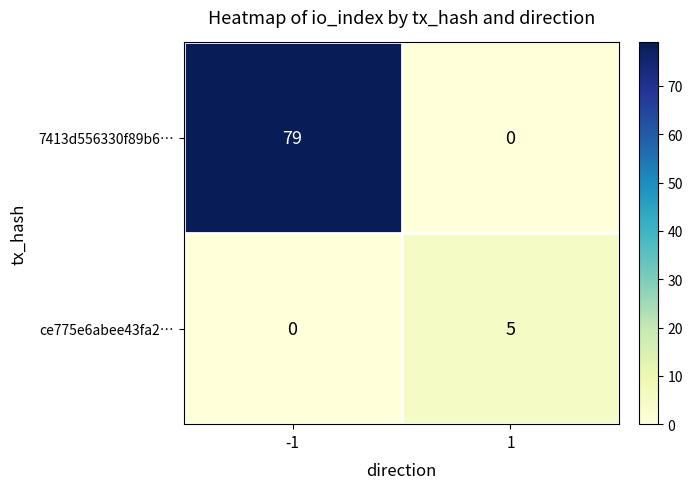

At how many categories does at least one series exceed 52?

1